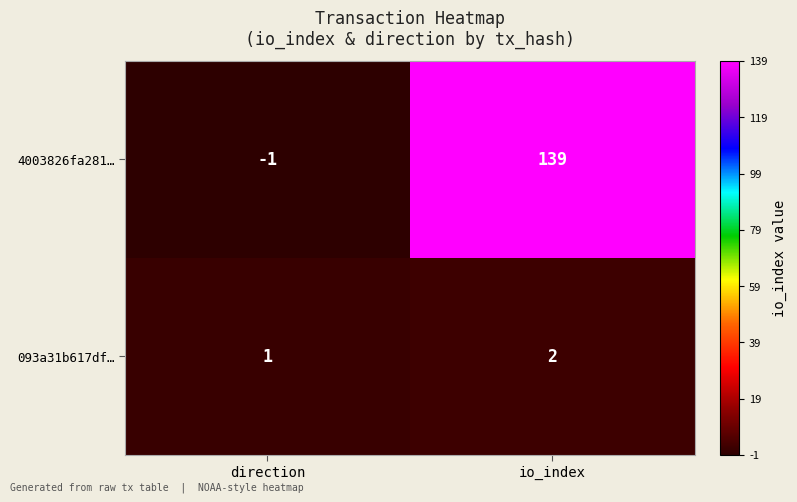

How many distinct data groups are displayed?

2